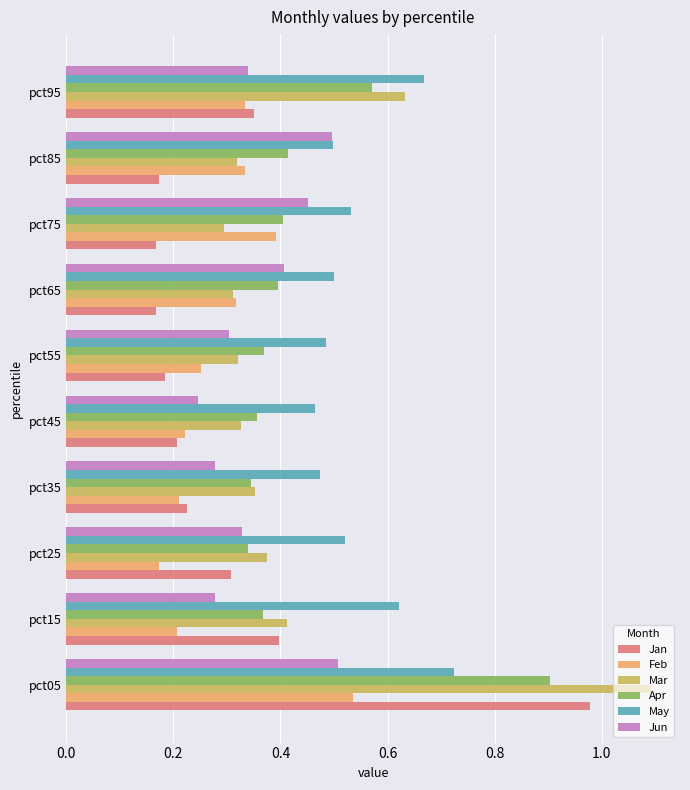

Between pct05 and pct65, which series saw the biggest shift?

Jan